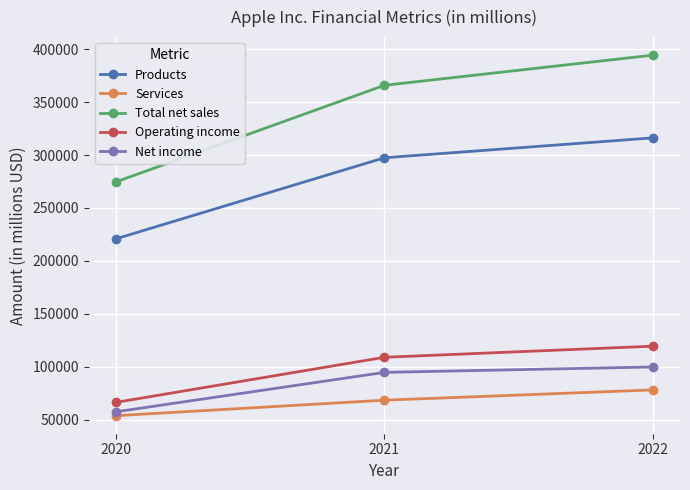

Reading right to left, what are all the values shown in this chart?

Products: 2022=316199	2021=297392	2020=220747
Services: 2022=78129	2021=68425	2020=53768
Total net sales: 2022=394328	2021=365817	2020=274515
Operating income: 2022=119437	2021=108949	2020=66288
Net income: 2022=99803	2021=94680	2020=57411